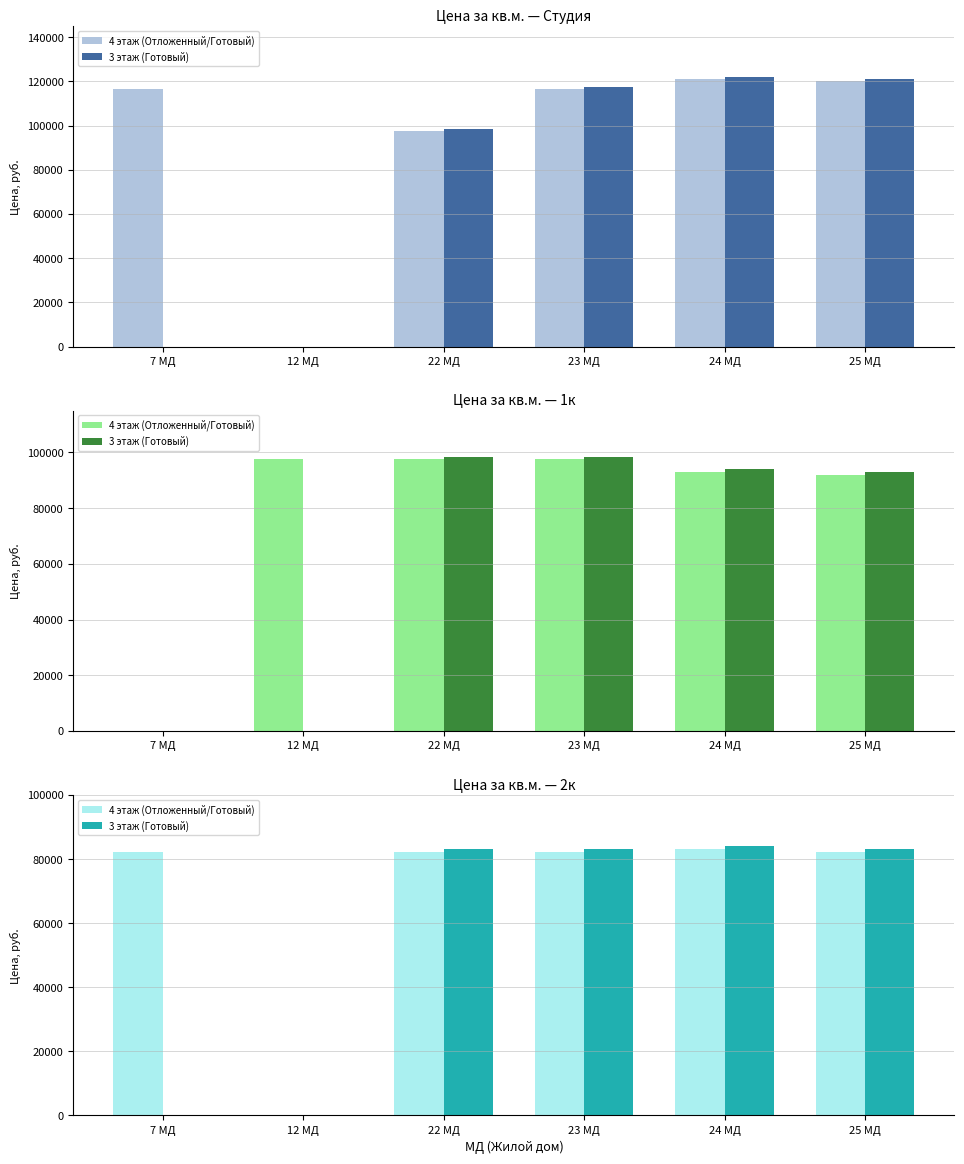

How many data points in 4 этаж (Отложенный/Готовый) are less than 82153?

1